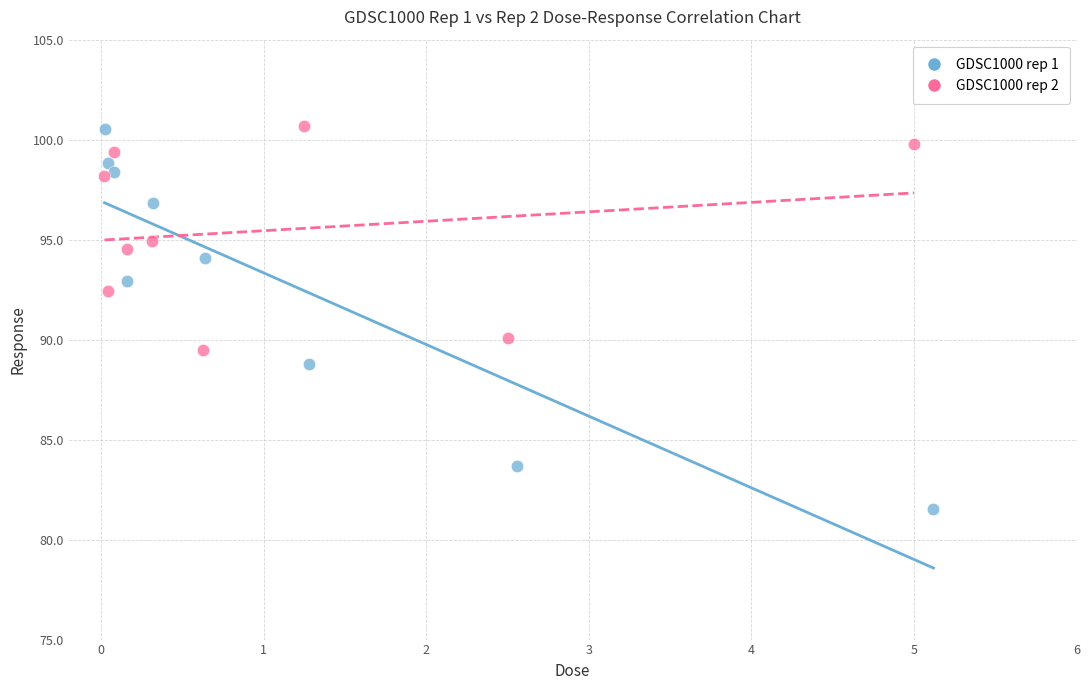

Which series has the largest Y range (max minus min)?

GDSC1000 rep 1